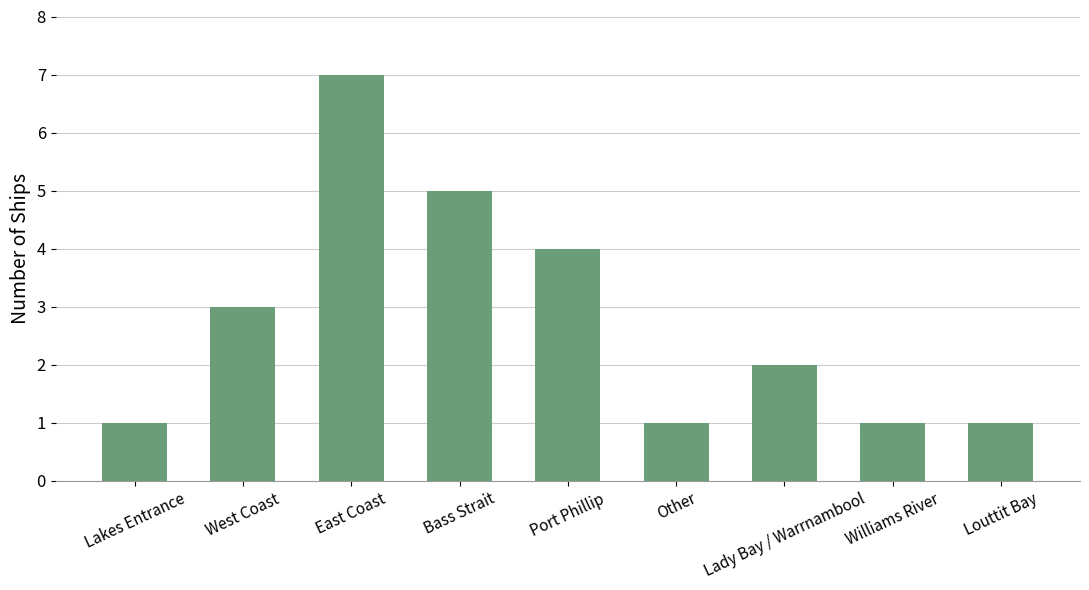

What is the label of the 1st bar from the right?

Louttit Bay